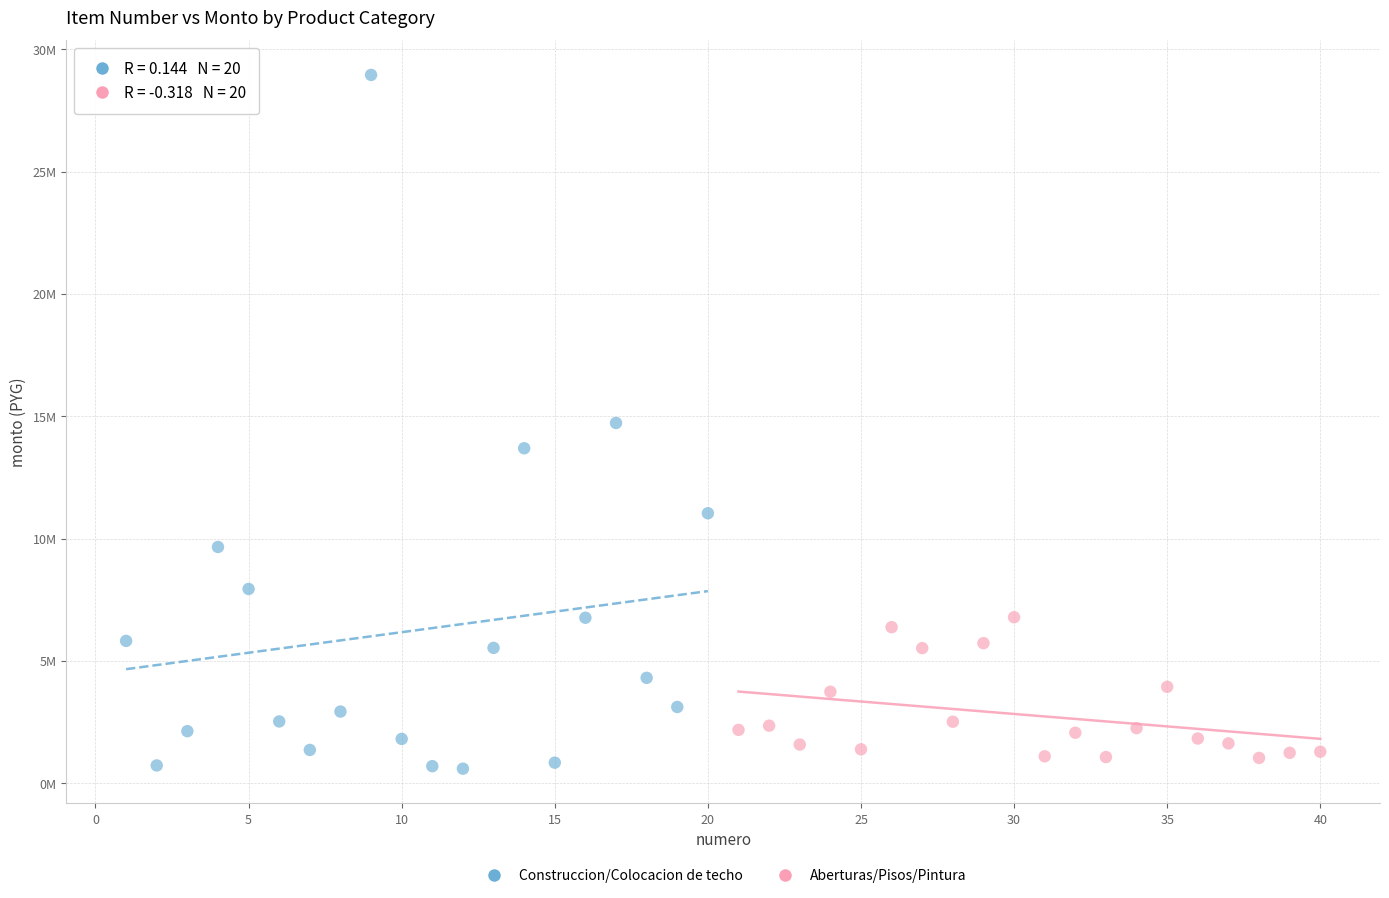

Which series has the largest Y range (max minus min)?

Construccion/Colocacion de techo